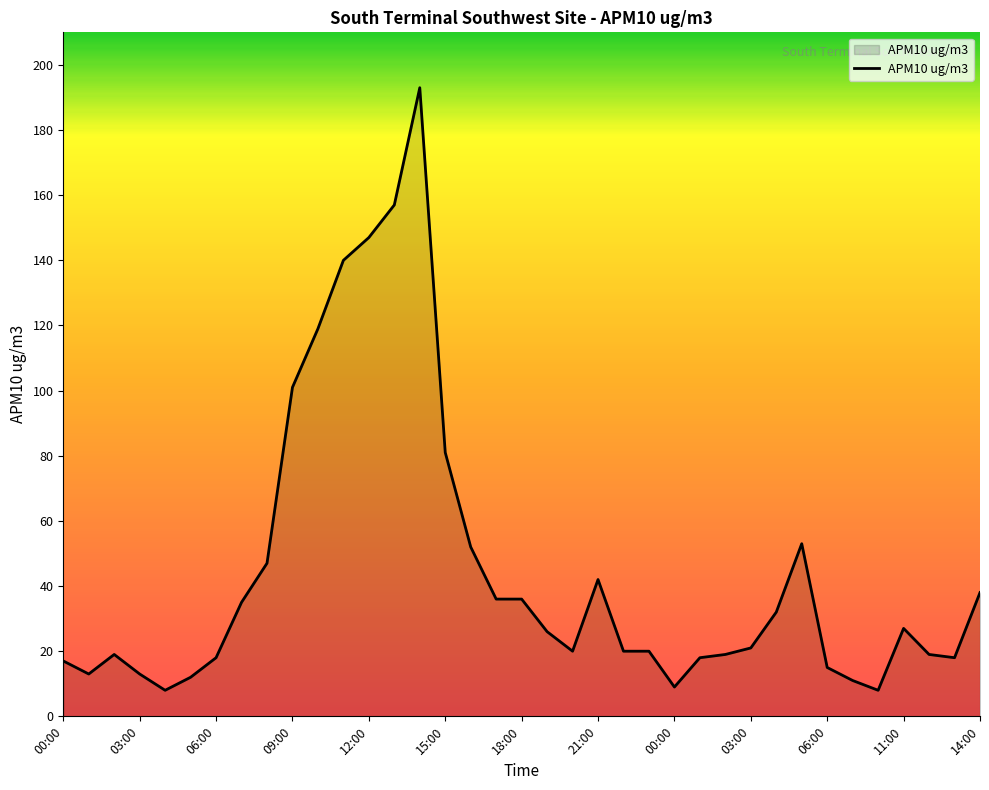

What is the maximum value shown in the chart?

193